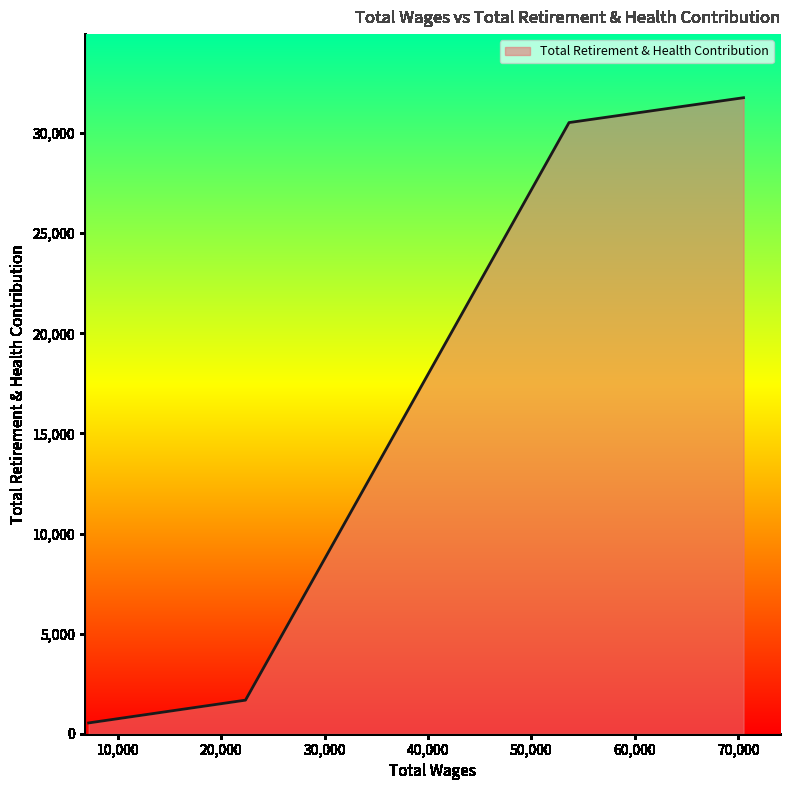

What is the difference between the maximum and minimum values?

31233